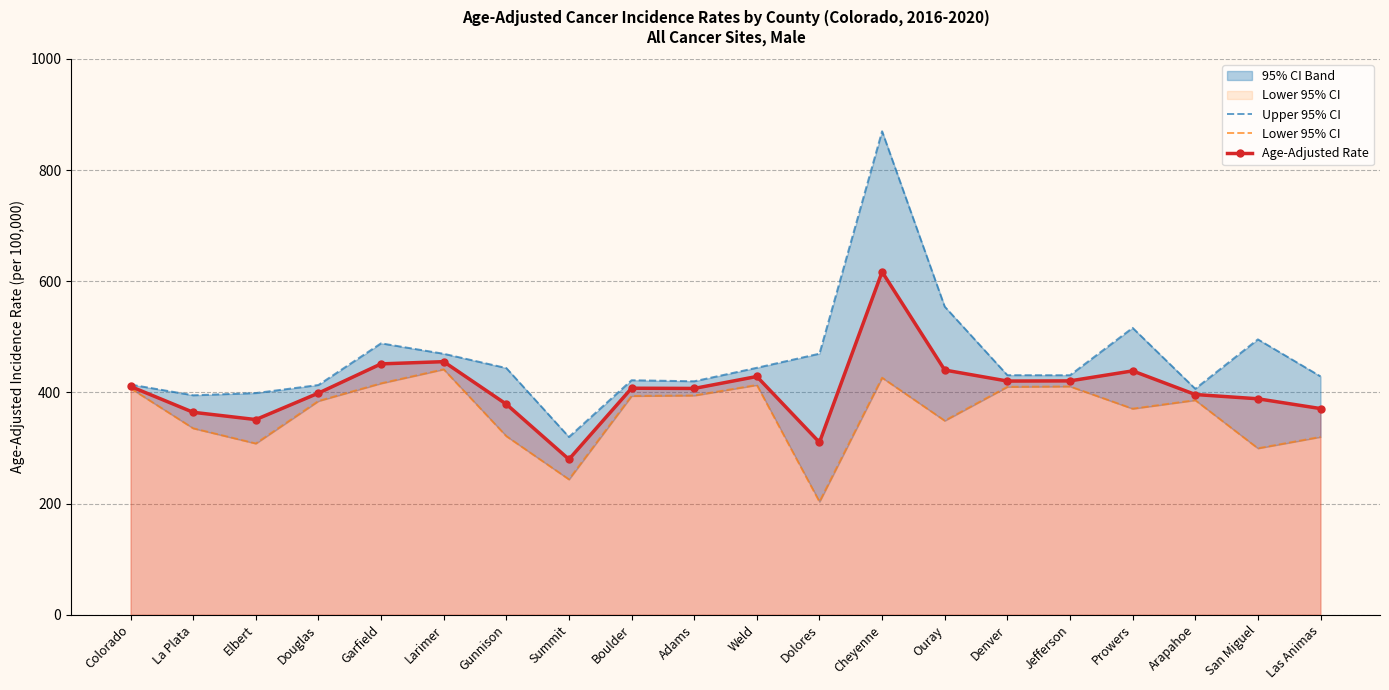

Where is Lower 95% CI nearest to the value 322?

Gunnison